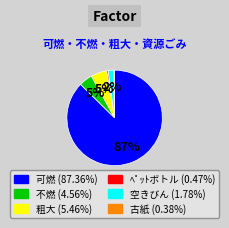

What is the majority slice?

可燃